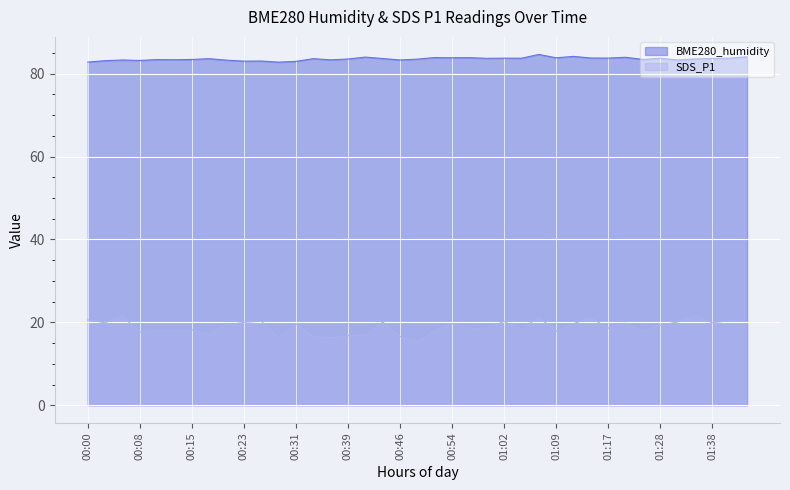

True or false: BME280_temperature and BME280_humidity cross at least once.

False